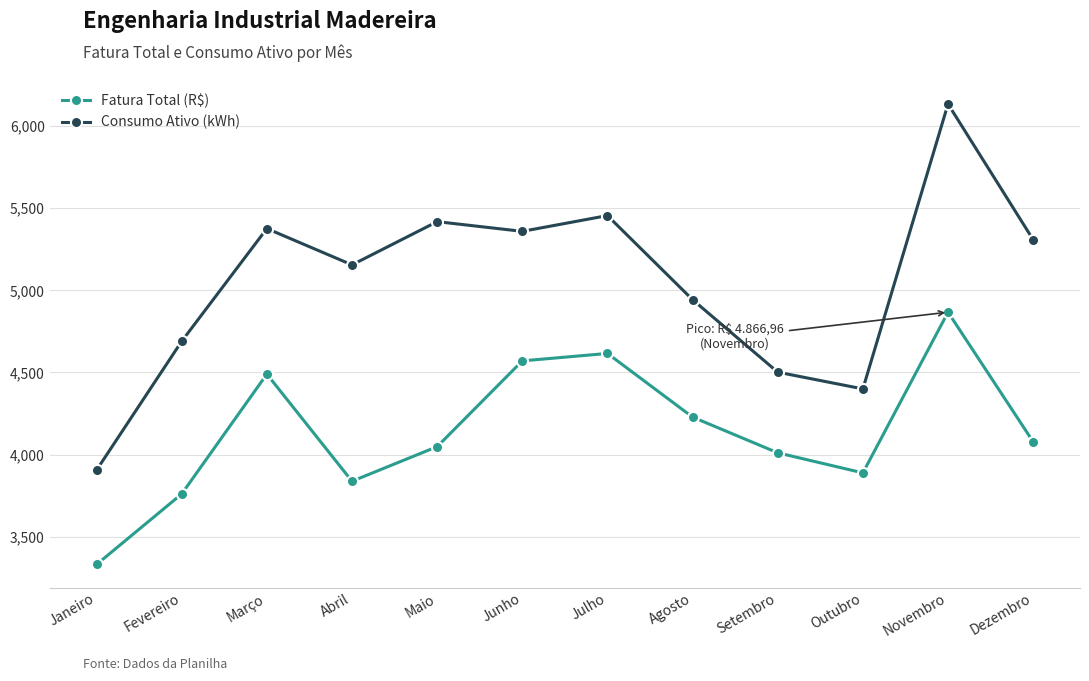

Does the chart have visible grid lines?

Yes